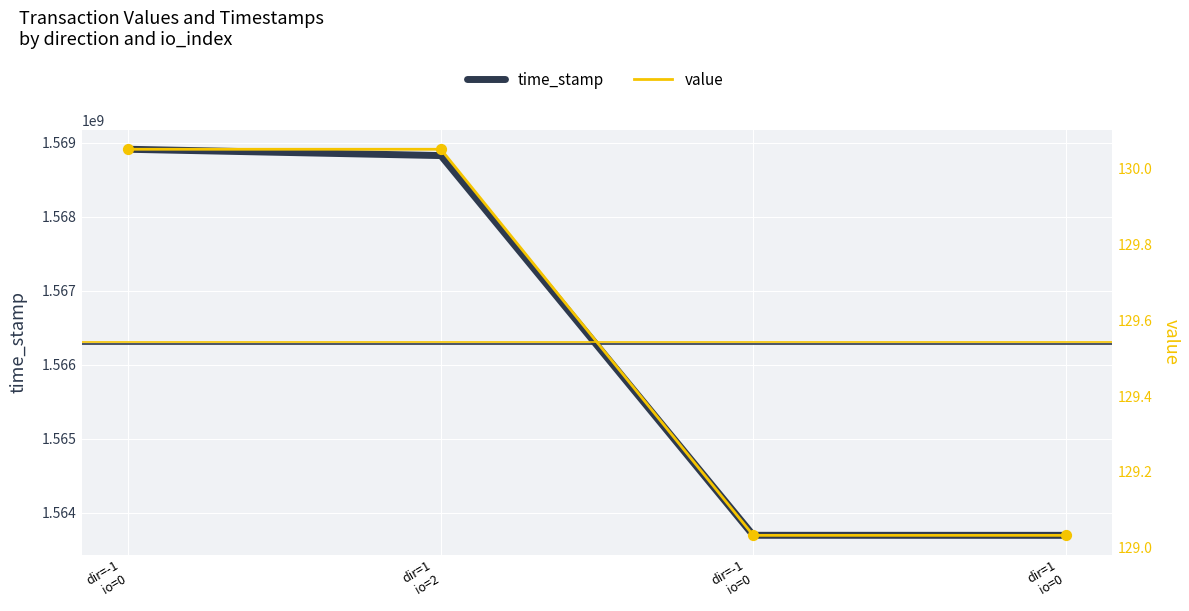

At how many categories does at least one series exceed 1424142731?

4